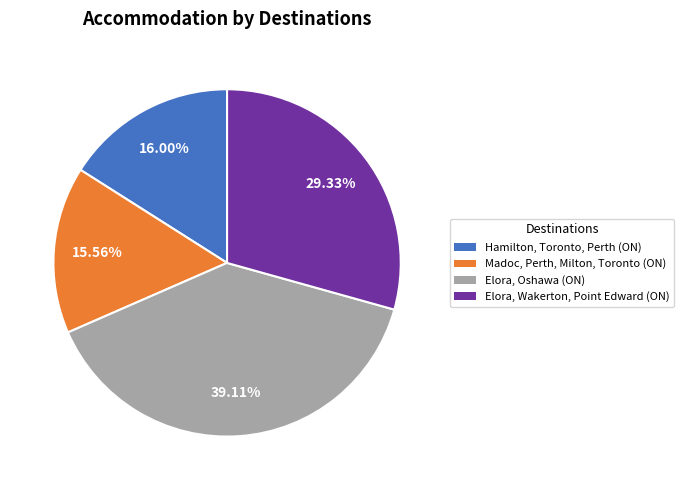

The Elora, Oshawa (ON) slice represents 39% of the pie. True or false?

True